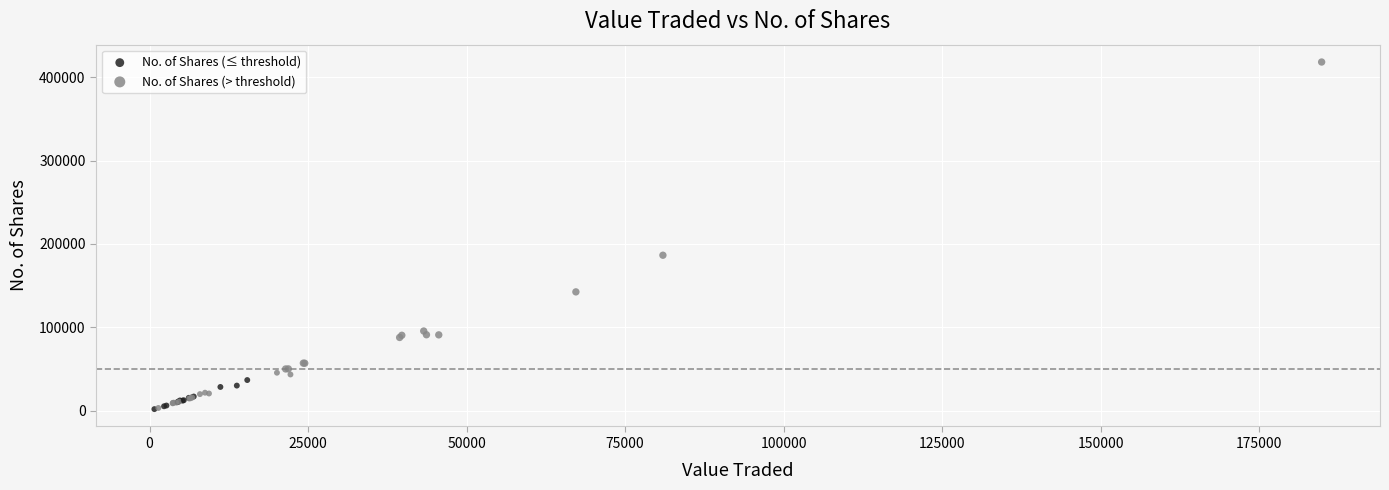

Which series contains the highest Y value?

No. of Shares (> threshold)